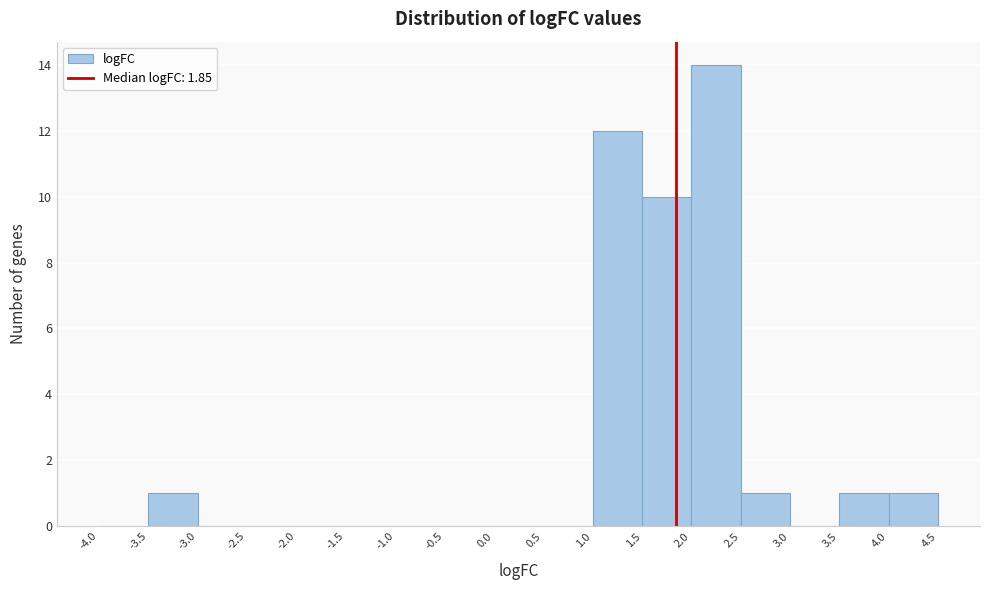

Which range on the x-axis has the tallest bar?

2.0 to 2.5